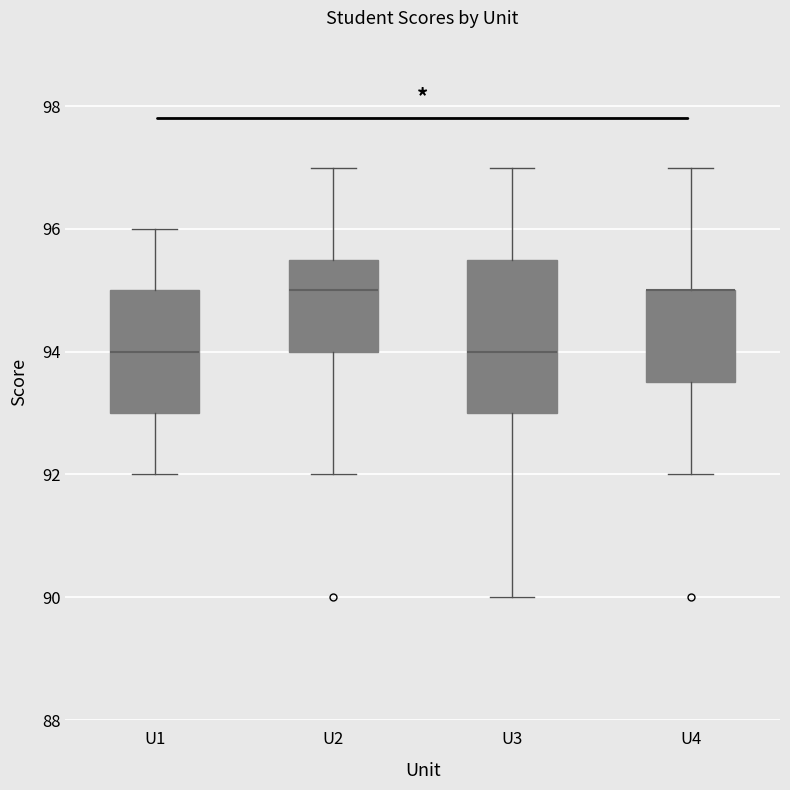

Reading left to right, transcribe this box plot: for each box, give where its median line is, the range the box spans, and where its two whiskers end, as read against the y-axis. The values are not printed on the chart, so give them approximately, as read against the axis.

U1: median 94.0, box 93.0 to 95.0, whiskers 92.0 to 96.0
U2: median 95.0, box 94.0 to 95.6, whiskers 92.0 to 97.0
U3: median 94.0, box 93.0 to 95.6, whiskers 90.0 to 97.0
U4: median 95.0 (drawn on the box's upper edge), box 93.6 to 95.0, whiskers 92.0 to 97.0